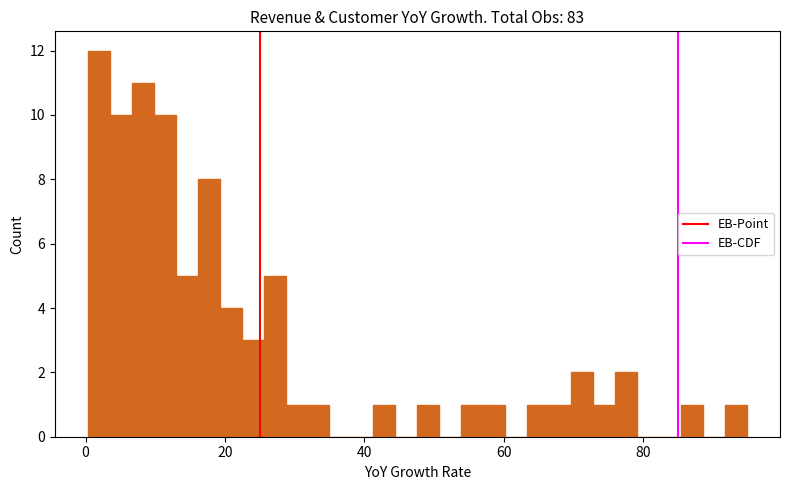

Read against the x-axis, roughly where is the centre of the tallest bar?

2